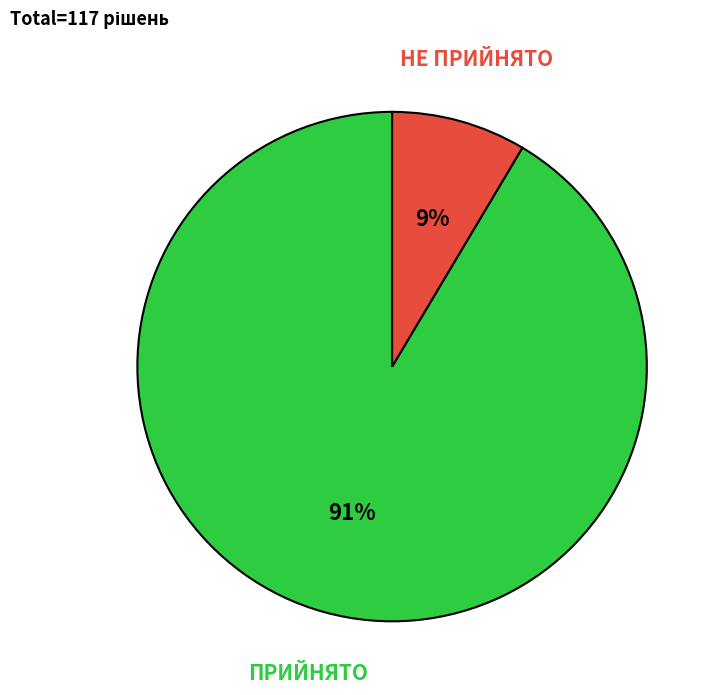

To the nearest percent, what is the average slice percentage?

50%